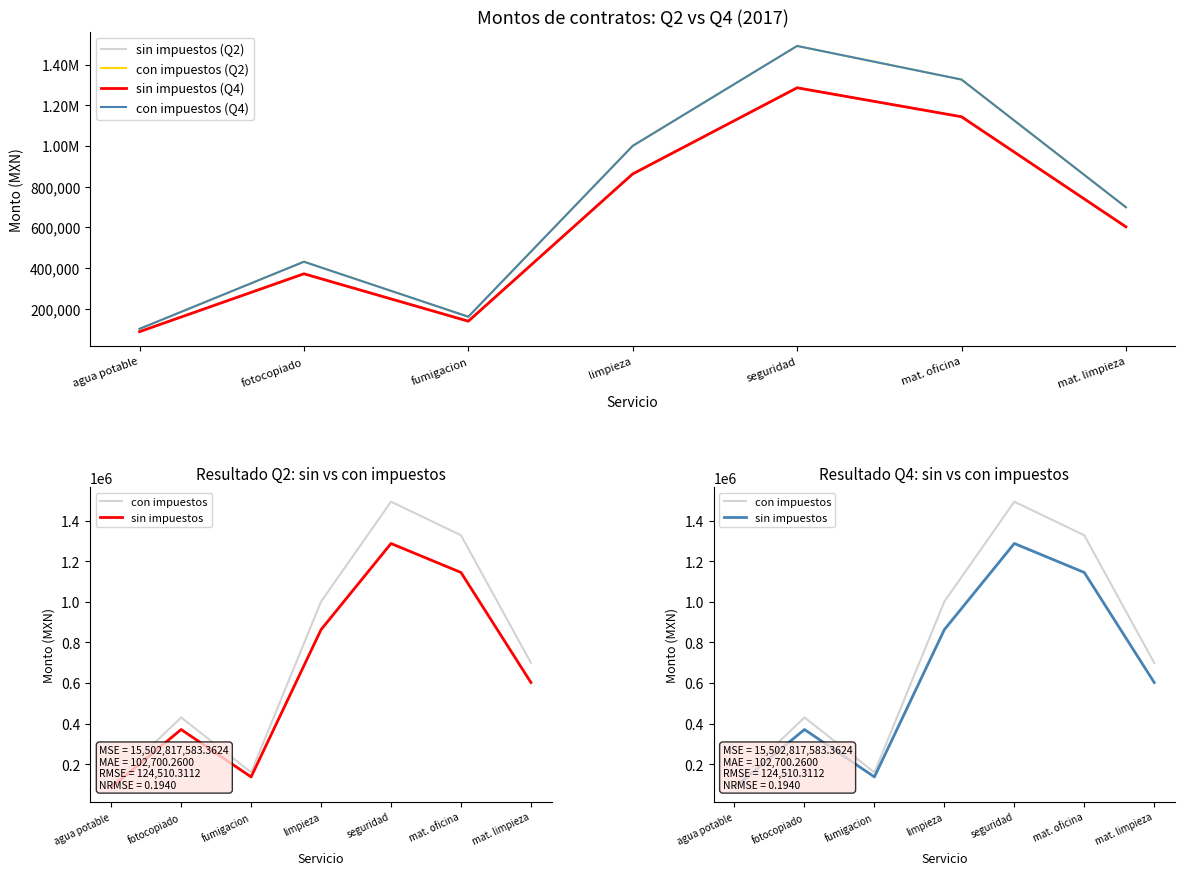

At which label does sin impuestos (Q2) reach its minimum?

agua potable